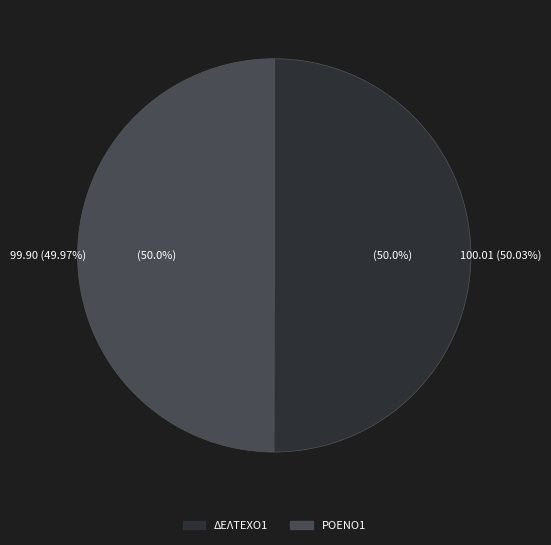

Which slice is the smallest?

ΡΟΕΝΟ1